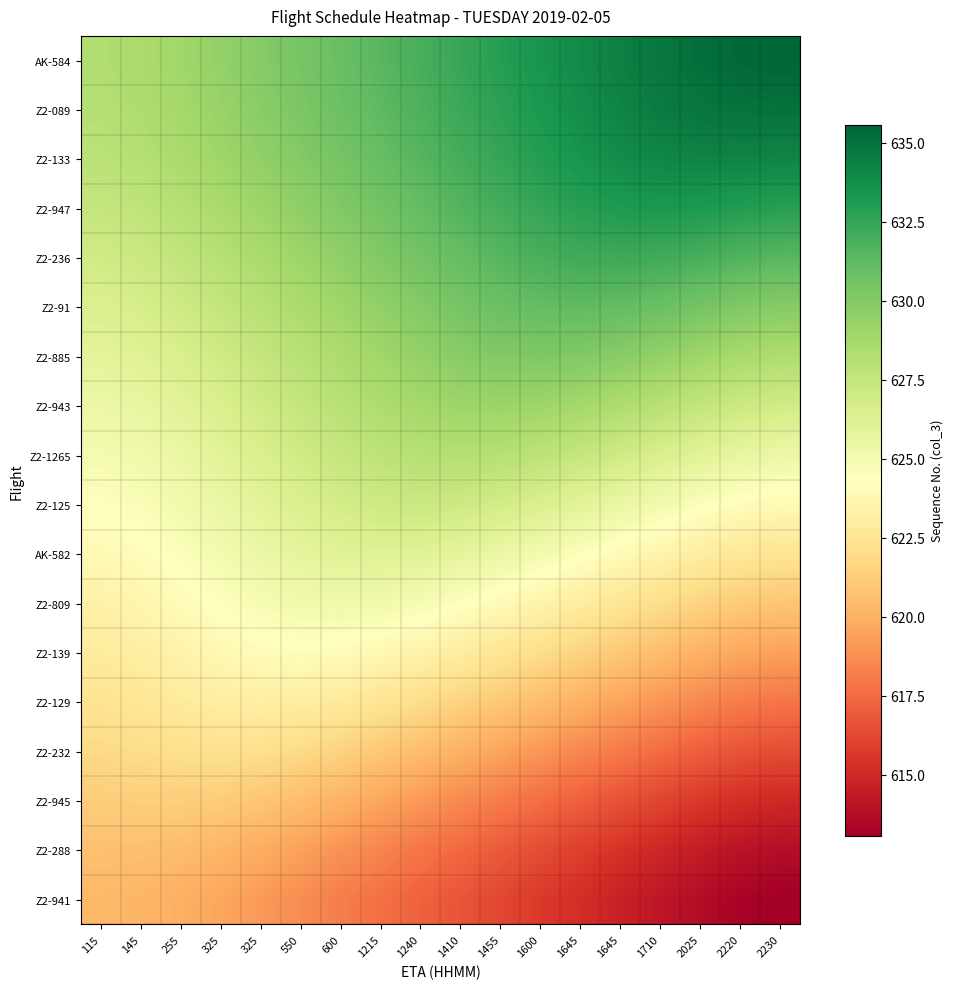

Reading right to left, what are all the values shown in this chart?

Z2-941: 2230=613.1	2220=613.3	2025=613.7	1710=614.2	1645=614.7	1645=615.2	1600=615.7	1455=616.2	1410=616.7	1240=617.2	1215=617.7	600=618.2	550=618.7	325=619.1	325=619.6	255=620.0	145=620.2	115=620.3
Z2-288: 2230=613.8	2220=614.0	2025=614.4	1710=614.9	1645=615.4	1645=615.9	1600=616.4	1455=616.9	1410=617.4	1240=617.9	1215=618.4	600=618.9	550=619.4	325=619.8	325=620.2	255=620.5	145=620.6	115=620.7
Z2-945: 2230=615.0	2220=615.2	2025=615.6	1710=616.1	1645=616.6	1645=617.1	1600=617.6	1455=618.1	1410=618.6	1240=619.1	1215=619.6	600=620.1	550=620.5	325=620.9	325=621.2	255=621.3	145=621.3	115=621.2
Z2-232: 2230=616.4	2220=616.6	2025=617.0	1710=617.5	1645=618.0	1645=618.5	1600=619.0	1455=619.5	1410=620.0	1240=620.5	1215=621.0	600=621.4	550=621.8	325=622.1	325=622.2	255=622.1	145=622.0	115=621.8
Z2-129: 2230=617.9	2220=618.1	2025=618.5	1710=619.0	1645=619.5	1645=620.0	1600=620.5	1455=621.0	1410=621.5	1240=622.0	1215=622.4	600=622.8	550=623.1	325=623.2	325=623.1	255=622.8	145=622.6	115=622.4
Z2-139: 2230=619.4	2220=619.6	2025=620.0	1710=620.5	1645=621.0	1645=621.5	1600=622.0	1455=622.5	1410=623.0	1240=623.4	1215=623.8	600=624.1	550=624.2	325=624.1	325=623.8	255=623.5	145=623.1	115=622.9
Z2-809: 2230=620.9	2220=621.1	2025=621.5	1710=622.0	1645=622.5	1645=623.0	1600=623.5	1455=624.0	1410=624.4	1240=624.8	1215=625.1	600=625.2	550=625.1	325=624.8	325=624.4	255=624.0	145=623.6	115=623.4
AK-582: 2230=622.4	2220=622.6	2025=623.0	1710=623.5	1645=624.0	1645=624.5	1600=625.0	1455=625.4	1410=625.8	1240=626.1	1215=626.2	600=626.1	550=625.8	325=625.4	325=625.0	255=624.5	145=624.1	115=623.9
Z2-125: 2230=623.9	2220=624.1	2025=624.5	1710=625.0	1645=625.5	1645=626.0	1600=626.4	1455=626.8	1410=627.1	1240=627.2	1215=627.1	600=626.8	550=626.4	325=626.0	325=625.5	255=625.0	145=624.6	115=624.4
Z2-1265: 2230=625.4	2220=625.6	2025=626.0	1710=626.5	1645=627.0	1645=627.4	1600=627.8	1455=628.1	1410=628.2	1240=628.1	1215=627.8	600=627.4	550=627.0	325=626.5	325=626.0	255=625.5	145=625.1	115=624.9
Z2-943: 2230=626.9	2220=627.1	2025=627.5	1710=628.0	1645=628.4	1645=628.8	1600=629.1	1455=629.2	1410=629.1	1240=628.8	1215=628.4	600=628.0	550=627.5	325=627.0	325=626.5	255=626.0	145=625.6	115=625.4
Z2-885: 2230=628.4	2220=628.6	2025=629.0	1710=629.4	1645=629.8	1645=630.1	1600=630.2	1455=630.1	1410=629.8	1240=629.4	1215=629.0	600=628.5	550=628.0	325=627.5	325=627.0	255=626.5	145=626.1	115=625.9
Z2-91: 2230=629.9	2220=630.1	2025=630.5	1710=630.8	1645=631.1	1645=631.2	1600=631.1	1455=630.8	1410=630.5	1240=630.0	1215=629.5	600=629.0	550=628.5	325=628.0	325=627.5	255=627.1	145=626.7	115=626.4
Z2-236: 2230=631.4	2220=631.6	2025=631.9	1710=632.2	1645=632.2	1645=632.1	1600=631.9	1455=631.5	1410=631.1	1240=630.6	1215=630.1	600=629.6	550=629.1	325=628.6	325=628.1	255=627.6	145=627.2	115=627.0
Z2-947: 2230=632.9	2220=633.0	2025=633.2	1710=633.3	1645=633.2	1645=632.9	1600=632.5	1455=632.1	1410=631.6	1240=631.1	1215=630.6	600=630.1	550=629.6	325=629.1	325=628.6	255=628.1	145=627.7	115=627.5
Z2-133: 2230=634.1	2220=634.2	2025=634.2	1710=634.1	1645=633.8	1645=633.4	1600=633.0	1455=632.5	1410=632.0	1240=631.5	1215=631.0	600=630.5	550=630.0	325=629.5	325=629.0	255=628.5	145=628.1	115=627.9
Z2-089: 2230=635.1	2220=635.0	2025=634.9	1710=634.6	1645=634.2	1645=633.8	1600=633.3	1455=632.8	1410=632.3	1240=631.8	1215=631.3	600=630.8	550=630.3	325=629.8	325=629.3	255=628.8	145=628.4	115=628.2
AK-584: 2230=635.6	2220=635.5	2025=635.2	1710=634.8	1645=634.4	1645=633.9	1600=633.4	1455=632.9	1410=632.4	1240=631.9	1215=631.4	600=630.9	550=630.4	325=629.9	325=629.4	255=629.0	145=628.6	115=628.3